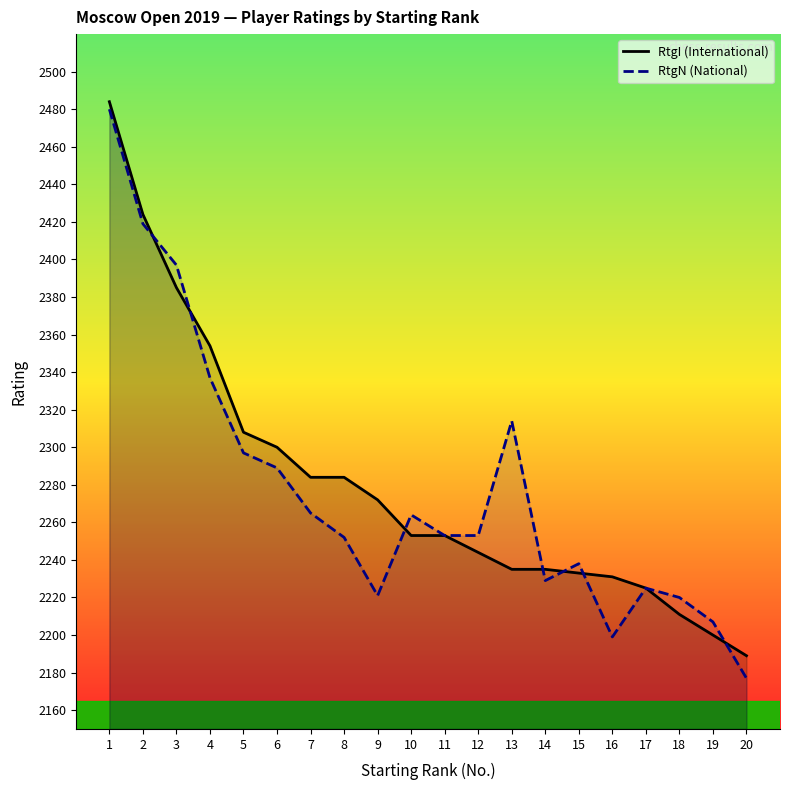

True or false: RtgN (National) and RtgI (International) intersect in this chart.

True